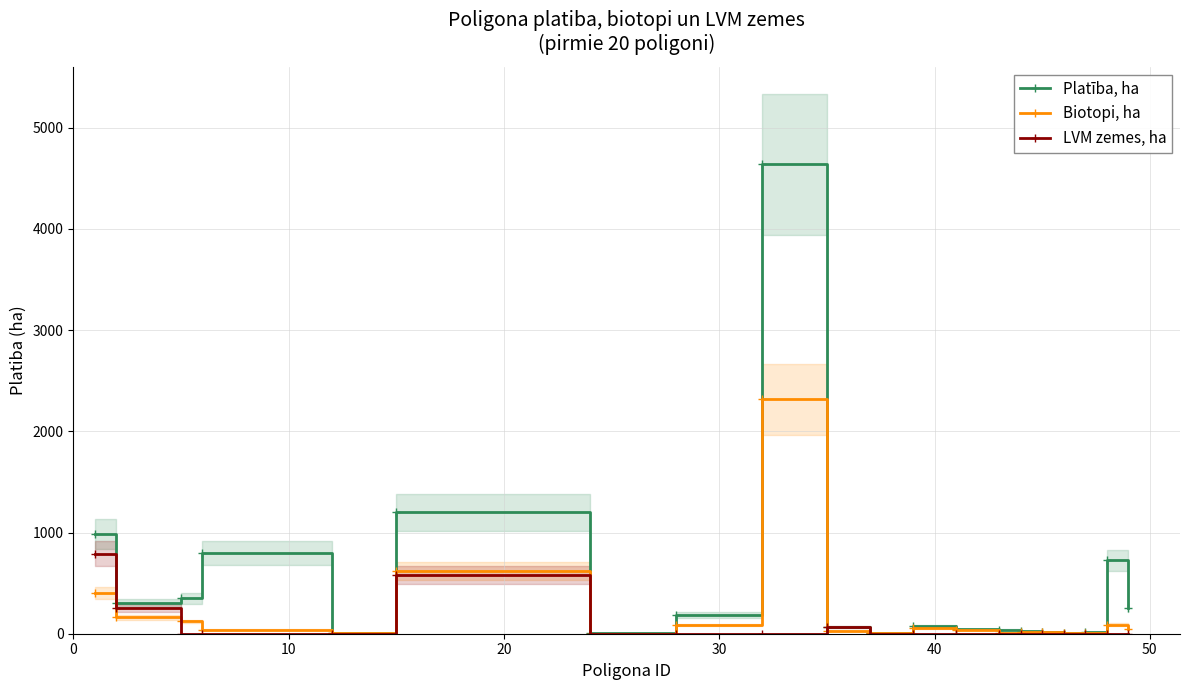

True or false: LVM zemes, ha has more than 0 interior local peaks.

True